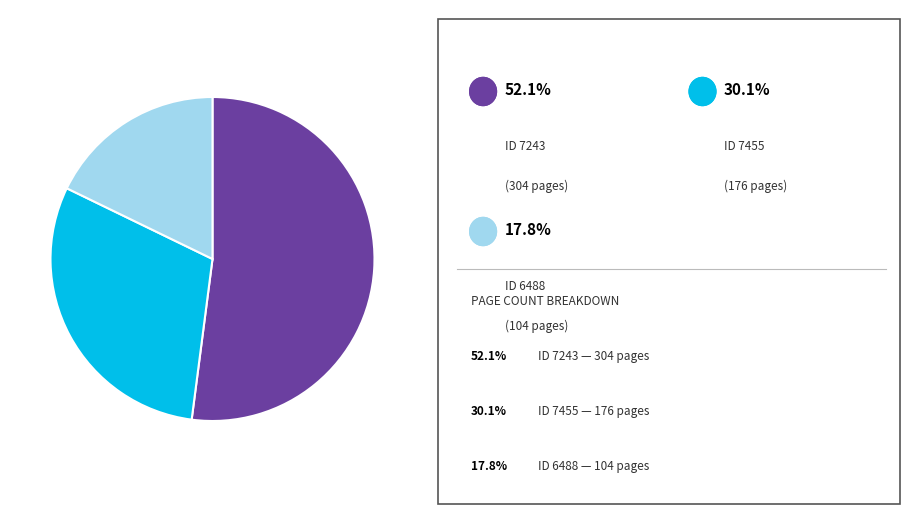

Does any single category account for the majority?

Yes